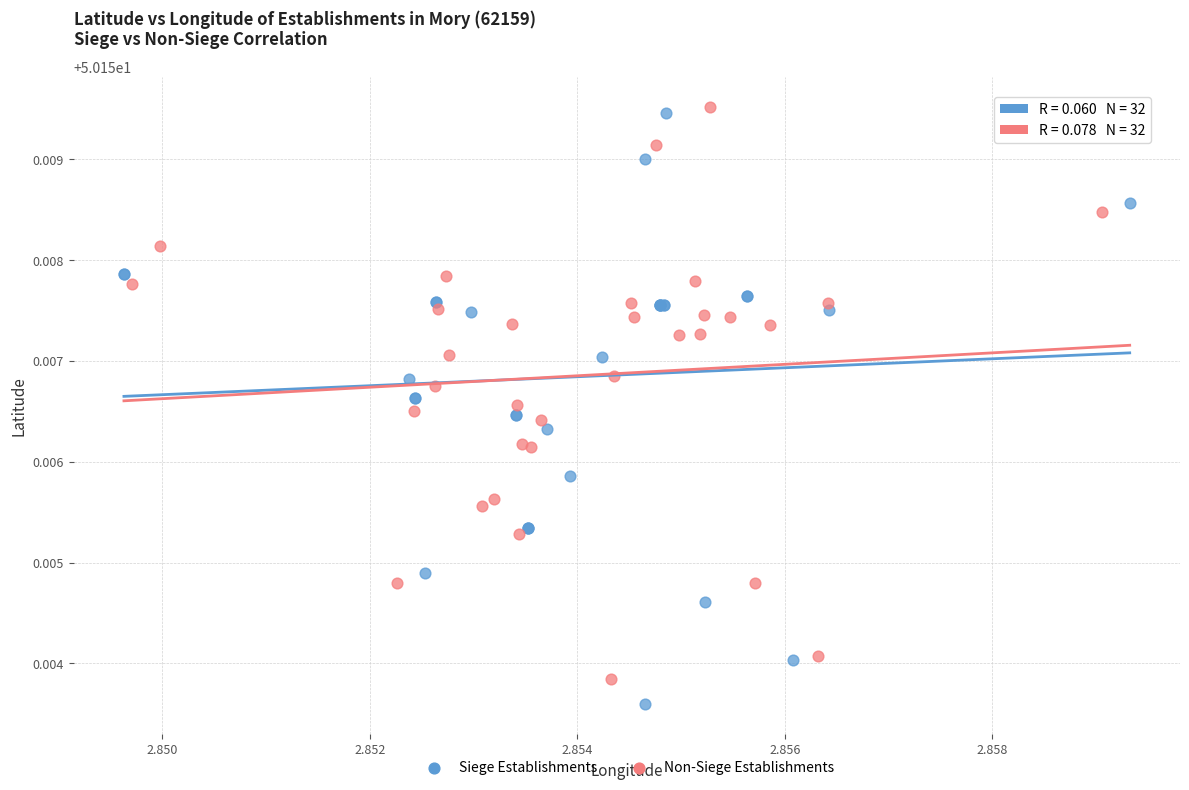

Which series has the widest spread of Y values?

Siege Establishments